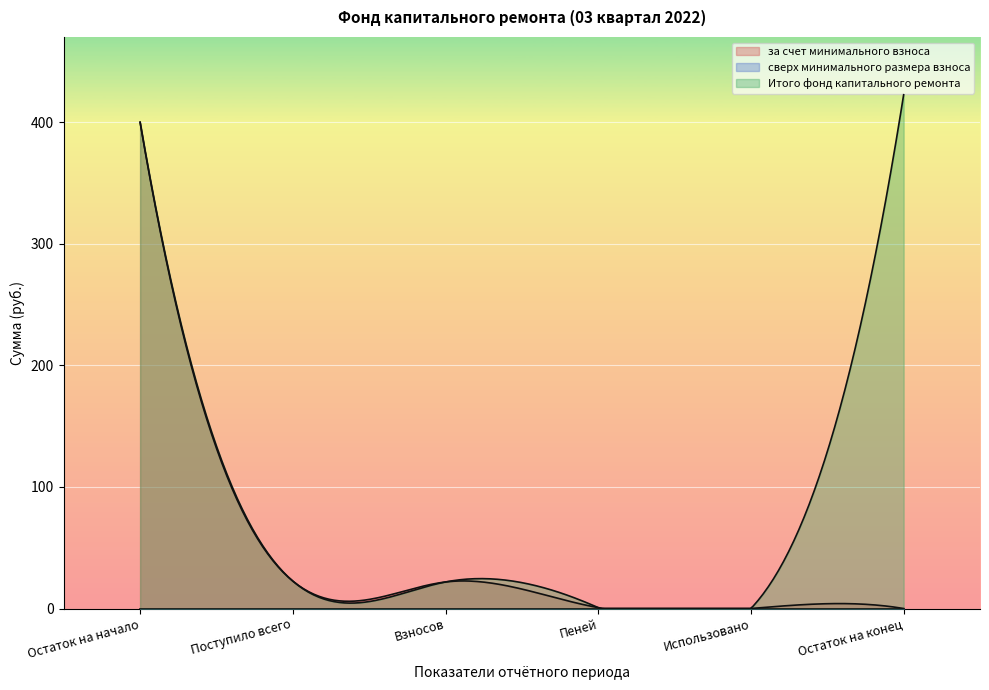

Reading right to left, what are all the values shown in this chart?

за счет минимального взноса: Остаток на конец=0.0	Использовано=0.0	Пеней=0.7	Взносов=21.8	Поступило всего=22.6	Остаток на начало=399.9
сверх минимального размера взноса: Остаток на конец=0.0	Использовано=0.0	Пеней=0.0	Взносов=0.0	Поступило всего=0.0	Остаток на начало=0.0
Итого фонд капитального ремонта: Остаток на конец=422.5	Использовано=0.0	Пеней=0.7	Взносов=21.8	Поступило всего=22.6	Остаток на начало=399.9